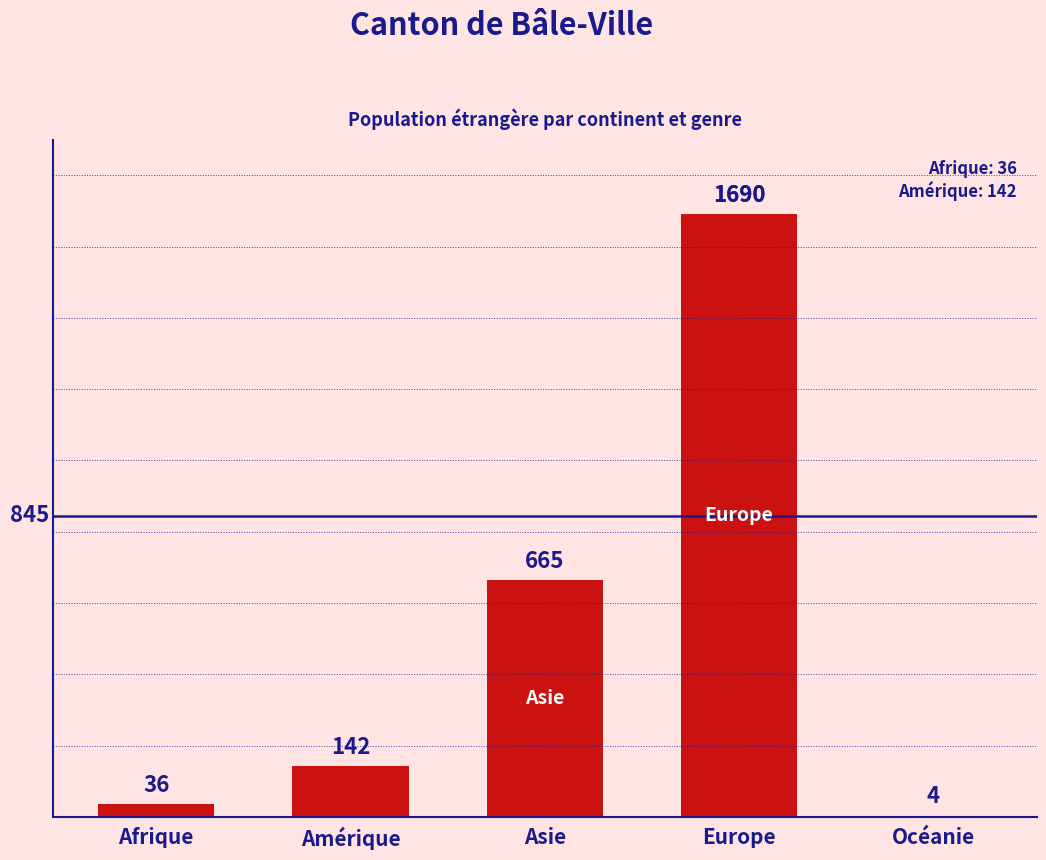

Are the bars horizontal?

No